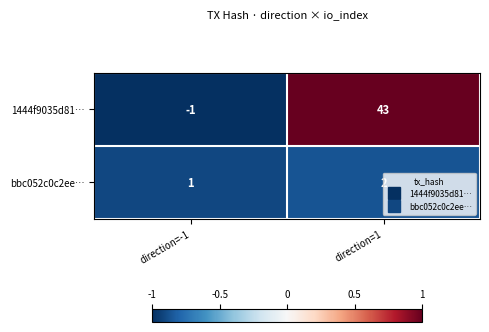

What is the difference between the highest and lowest values at direction=1?

41